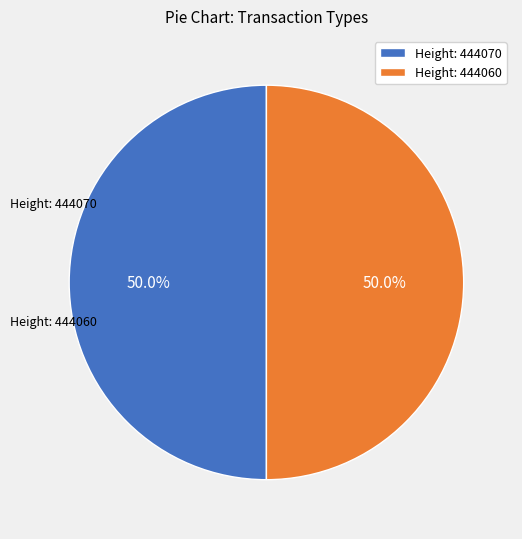

What percentage do Height: 444070 and Height: 444060 together represent?

100.0%